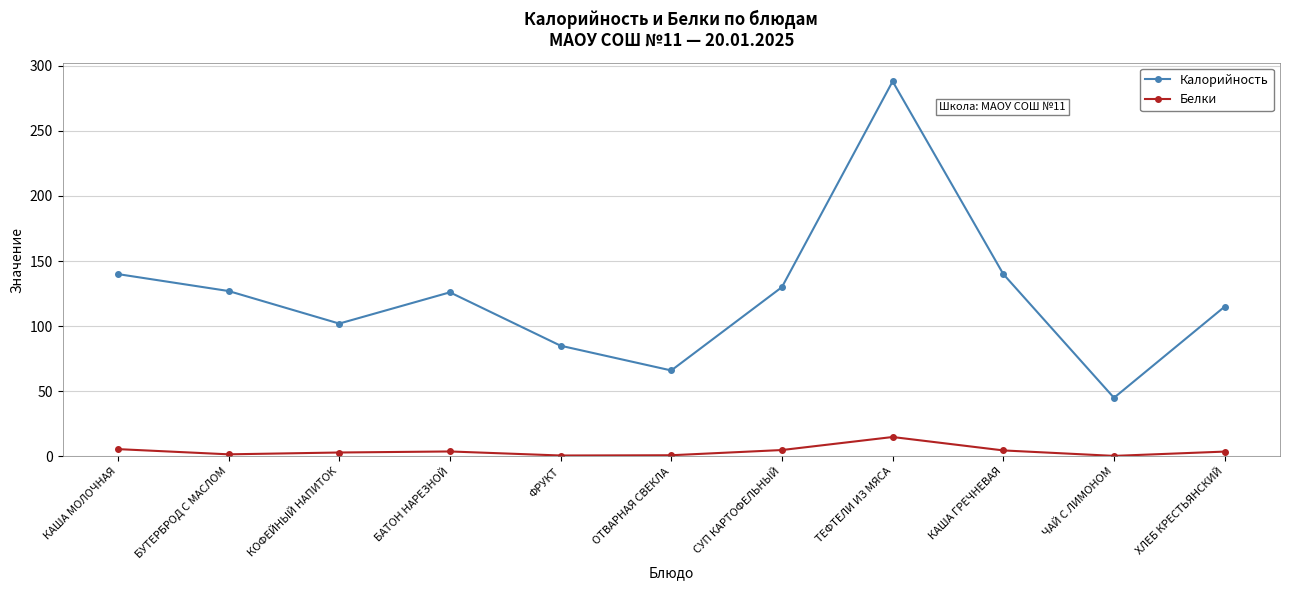

At БУТЕРБРОД С МАСЛОМ, list the series in order from largest to smallest.

Калорийность, Белки